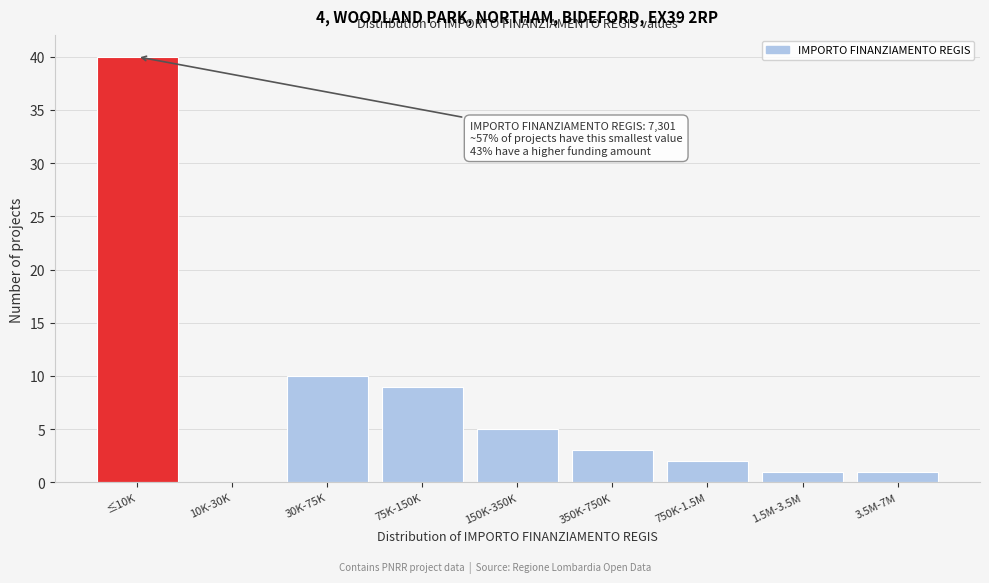

Reading left to right, list all the values displayed in this chart.

≤10K=40	10K-30K=0	30K-75K=10	75K-150K=9	150K-350K=5	350K-750K=3	750K-1.5M=2	1.5M-3.5M=1	3.5M-7M=1